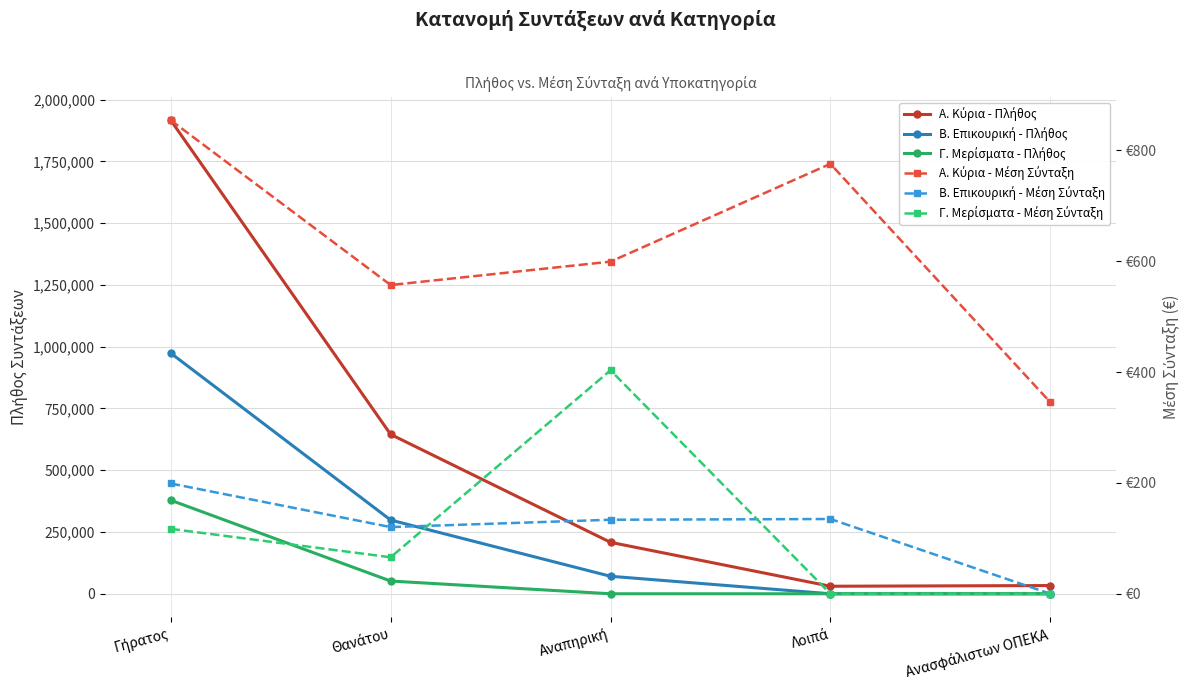

What position from the right is Ανασφάλιστων ΟΠΕΚΑ?

1